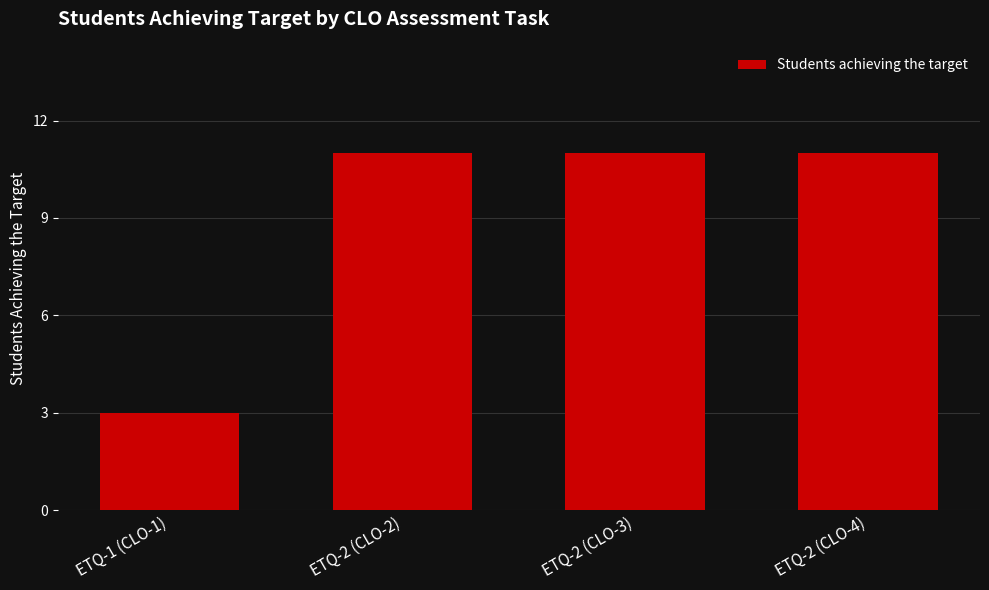

What is the smallest value displayed?

3